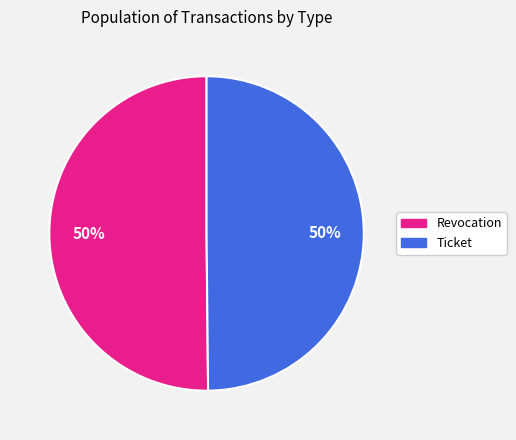

Approximately how many times larger is the value at Revocation compared to Ticket?

1.0